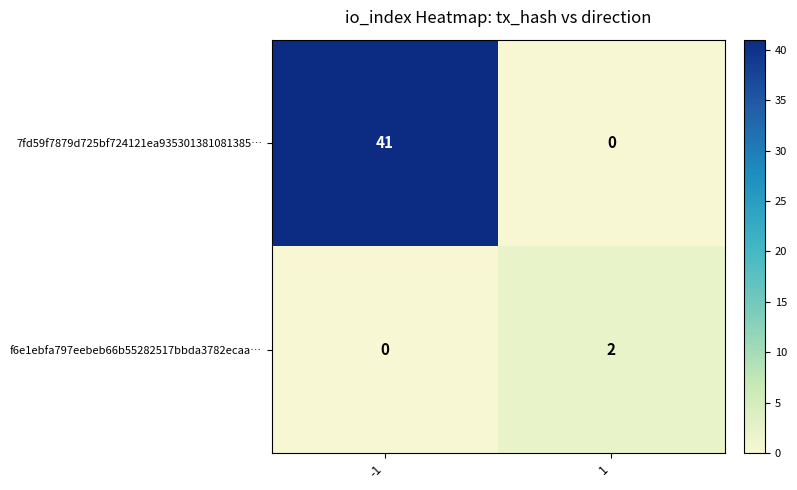

What is the difference between the 7fd59f7879d725bf724121ea935301381081385… values at 1 and -1?

41